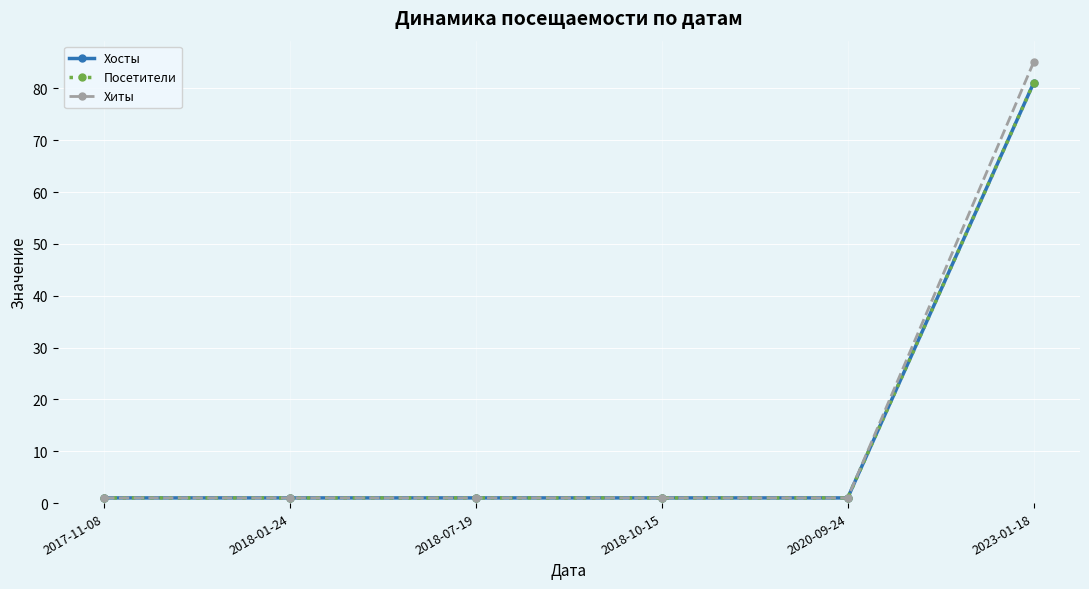

Which series has the largest total across all categories?

Хиты